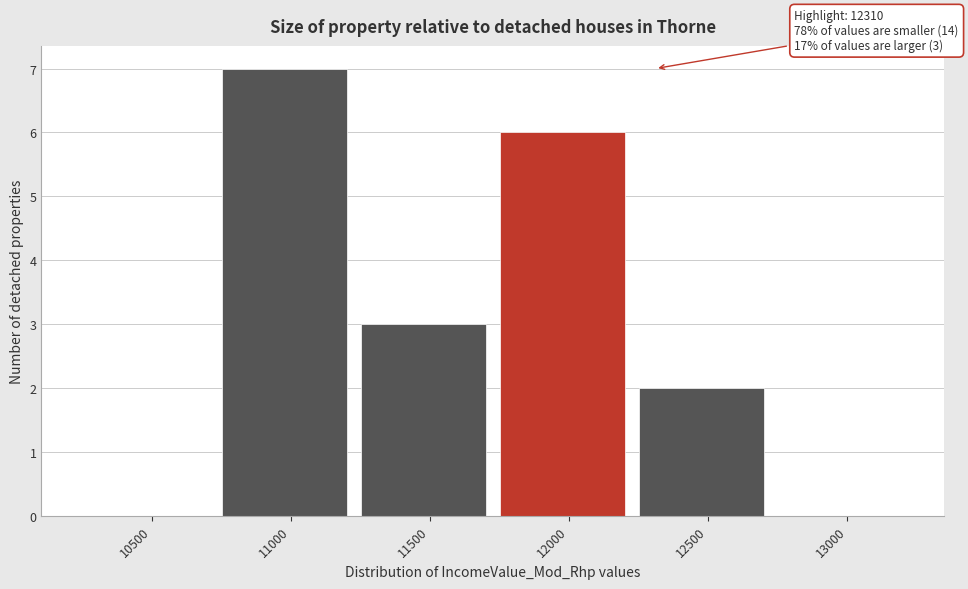

Reading right to left, list all the values displayed in this chart.

13000=0	12500=2	12000=6	11500=3	11000=7	10500=0